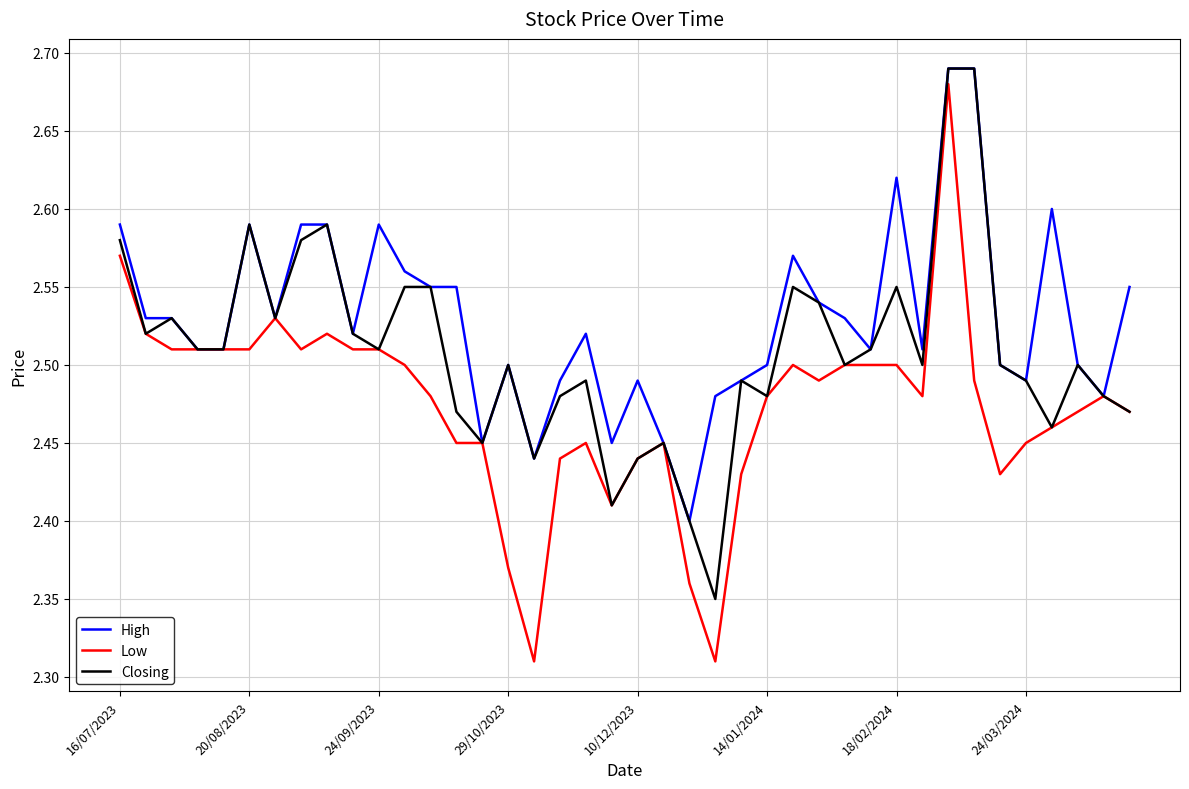

How many Low values are between 2 and 3?

40